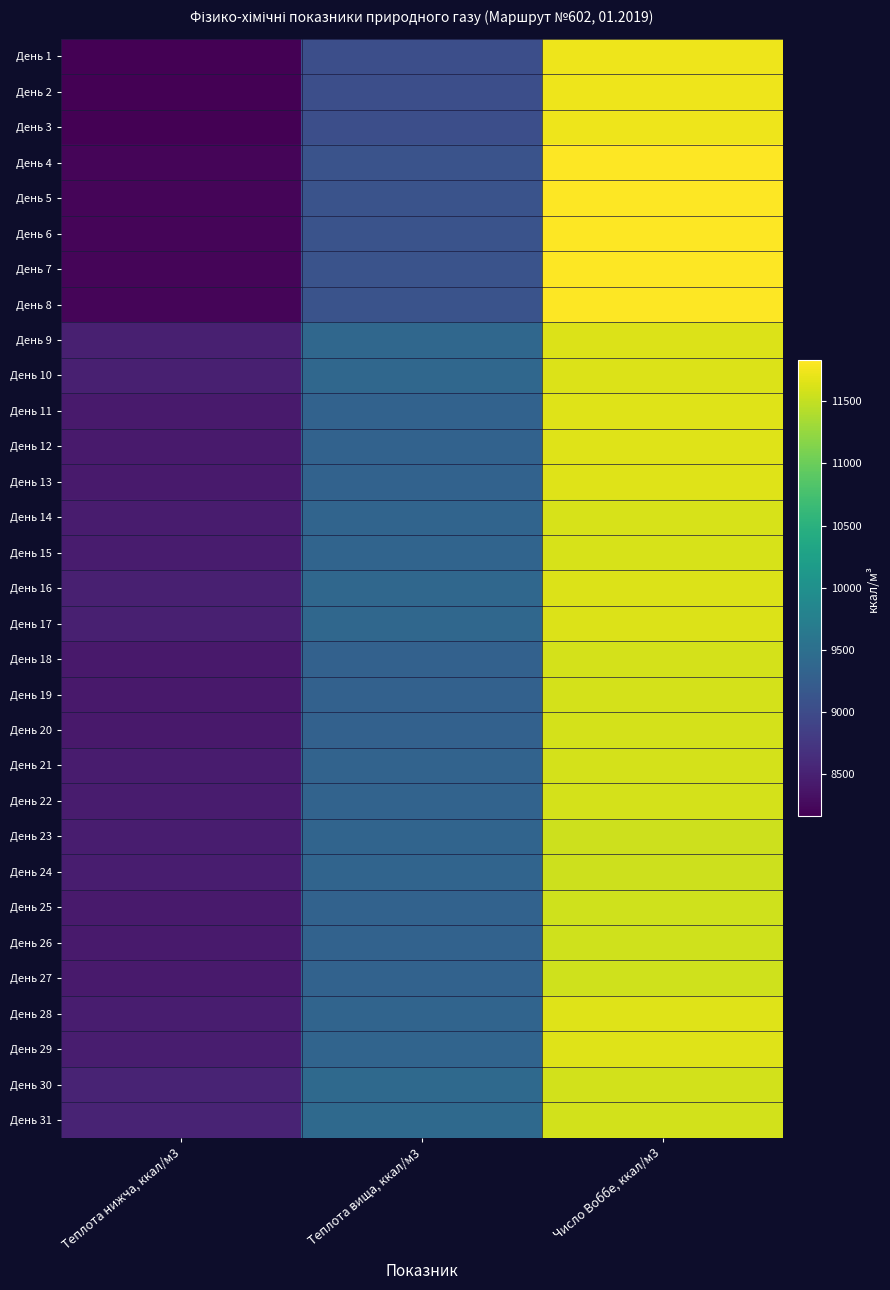

List the series in order of their peak value, highest first.

День 4, День 5, День 6, День 7, День 8, День 1, День 2, День 3, День 28, День 29, День 11, День 12, День 13, День 9, День 10, День 16, День 17, День 14, День 15, День 18, День 19, День 20, День 21, День 22, День 30, День 31, День 25, День 26, День 27, День 23, День 24